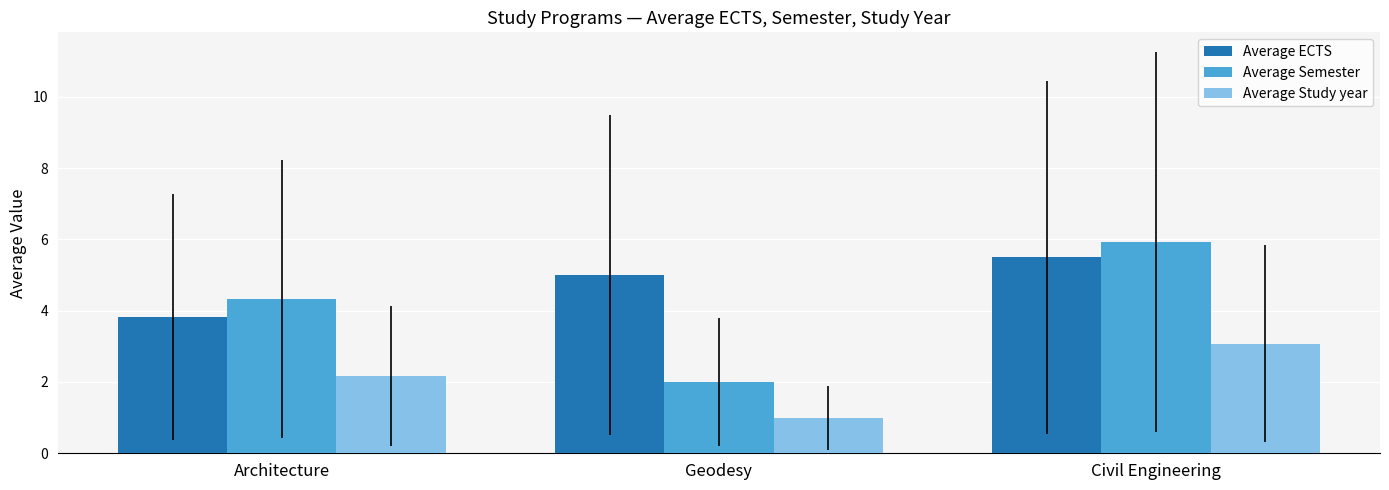

What is the difference between the maximum and minimum values in the Average ECTS series?

1.7